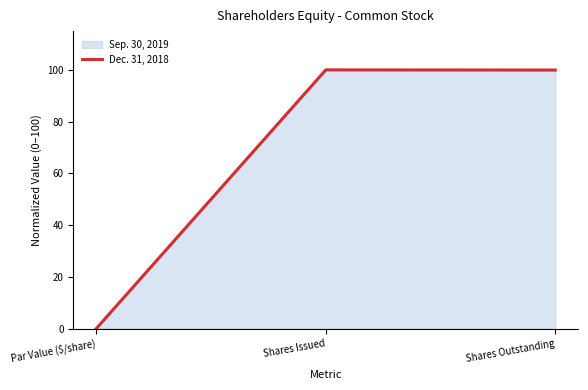

How many series are shown in this chart?

2